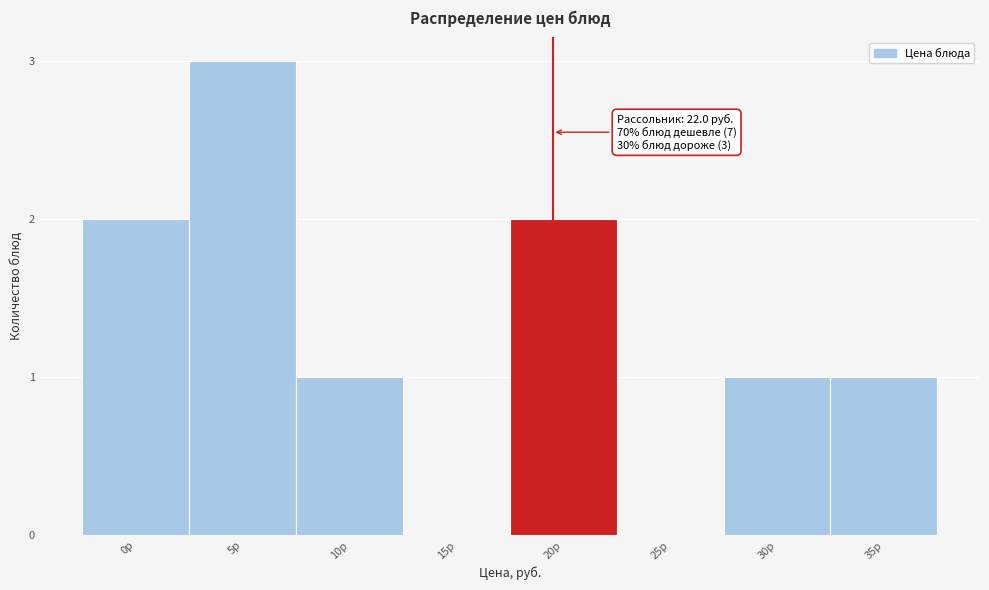

Reading left to right, extract all data points from this chart.

0р=2	5р=3	10р=1	15р=0	20р=2	25р=0	30р=1	35р=1